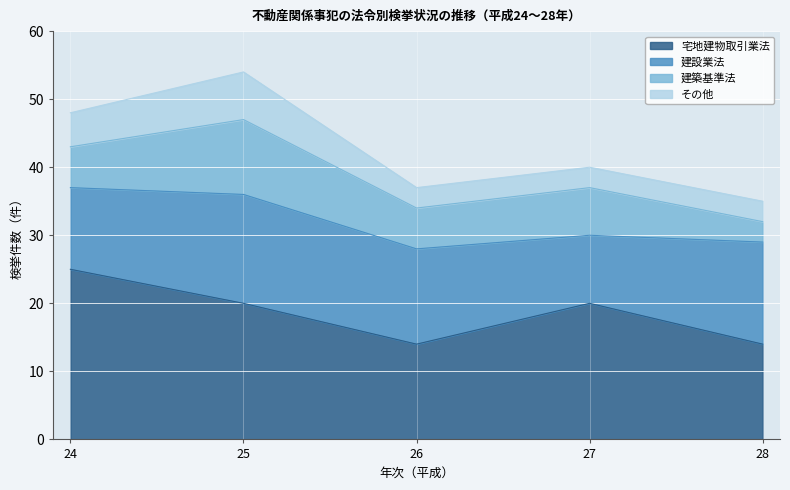

Which label corresponds to the largest value in the chart?

24